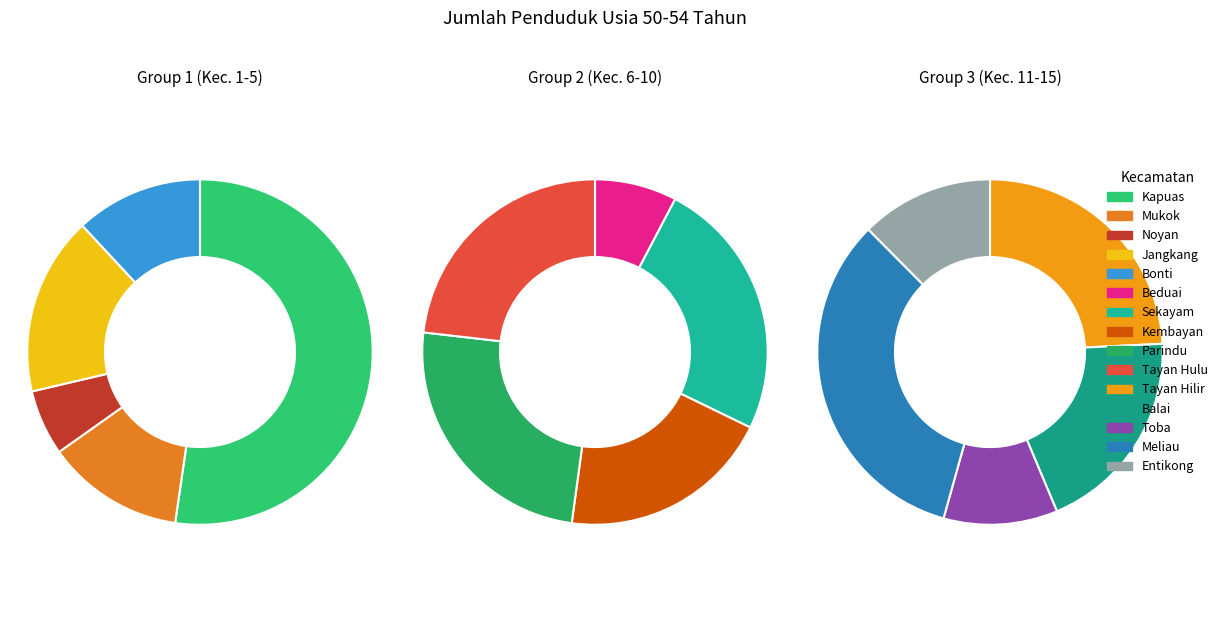

Is Balai the majority of the pie?

No